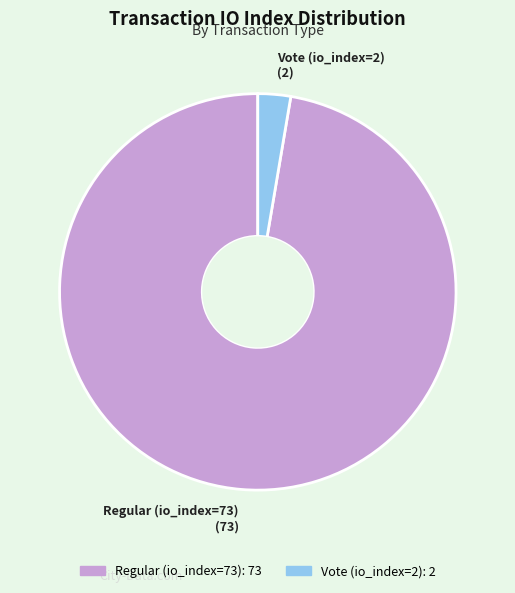

Is it true that Regular (io_index=73) is 84% of the pie?

False